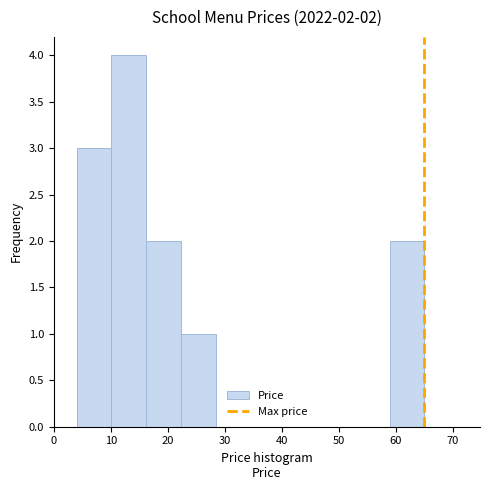

Which range on the x-axis has the tallest bar?

10 to 16